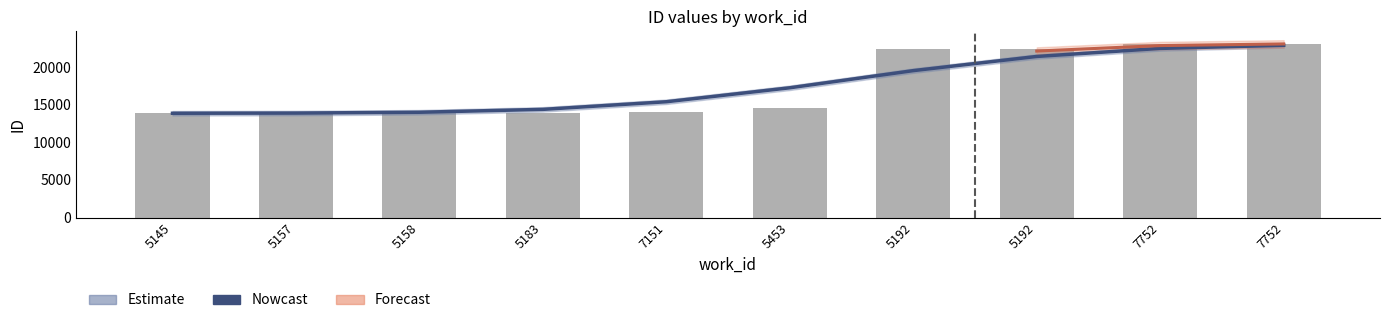

Which label corresponds to the smallest value in the chart?

5145